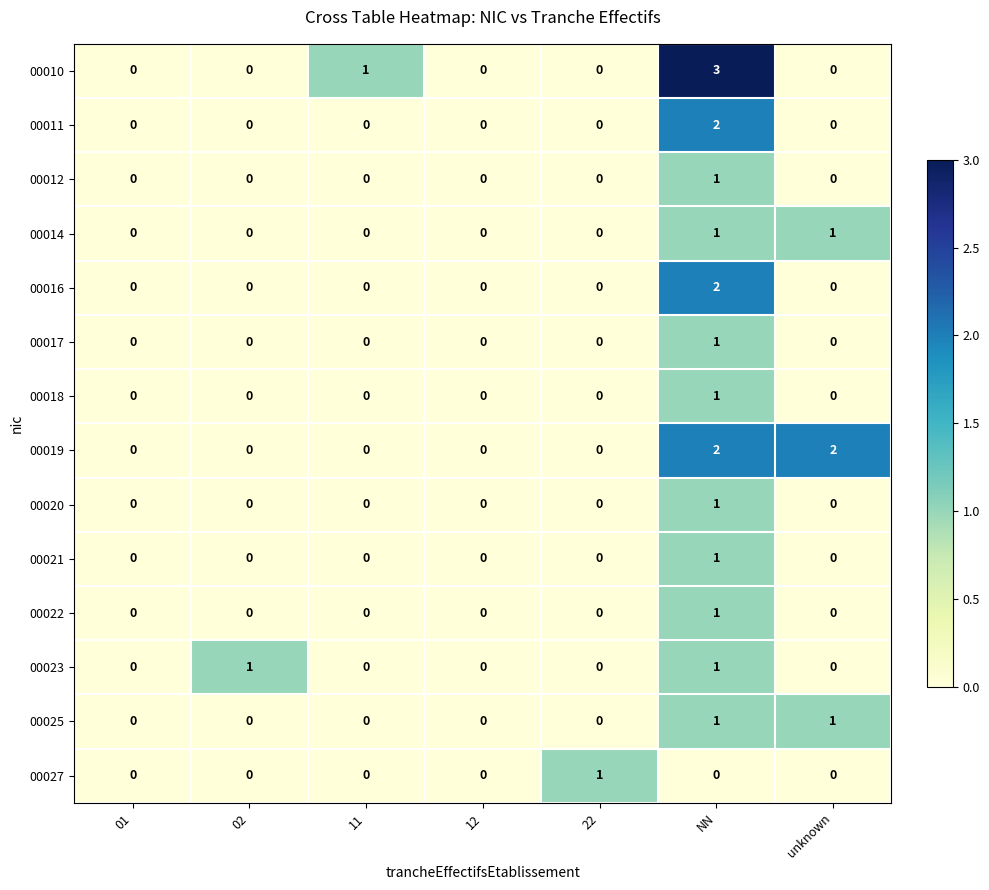

True or false: 00011 has a value of 1 at 12.

False